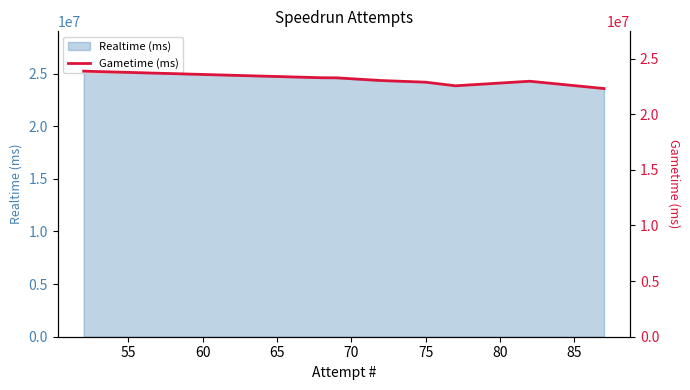

What is the smallest value displayed?

22311018